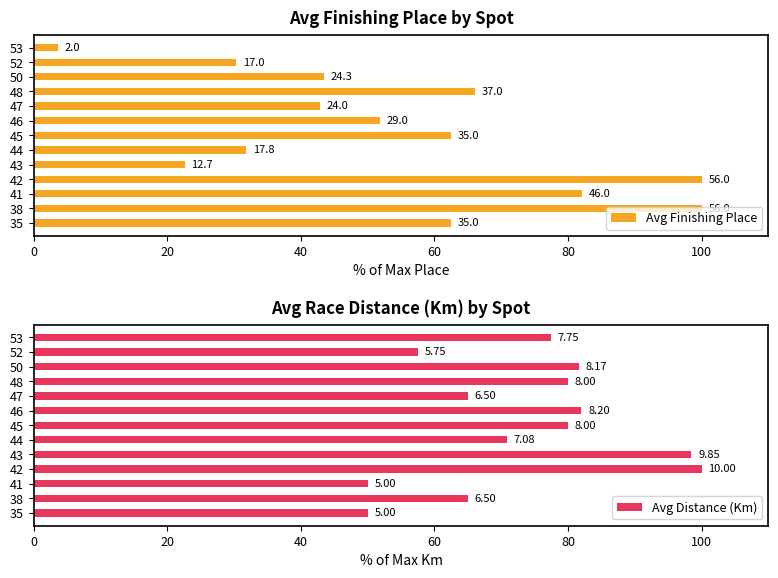

List the series in order of their overall mean, lowest first.

Avg Finishing Place, Avg Distance (Km)